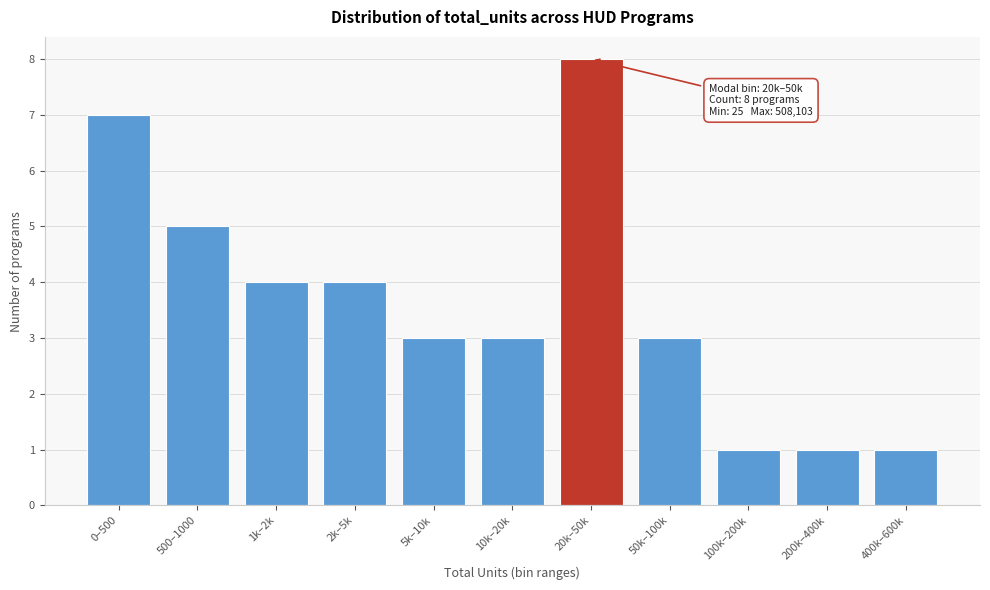

Reading left to right, transcribe all the data shown in this chart.

7	5	4	4	3	3	8	3	1	1	1